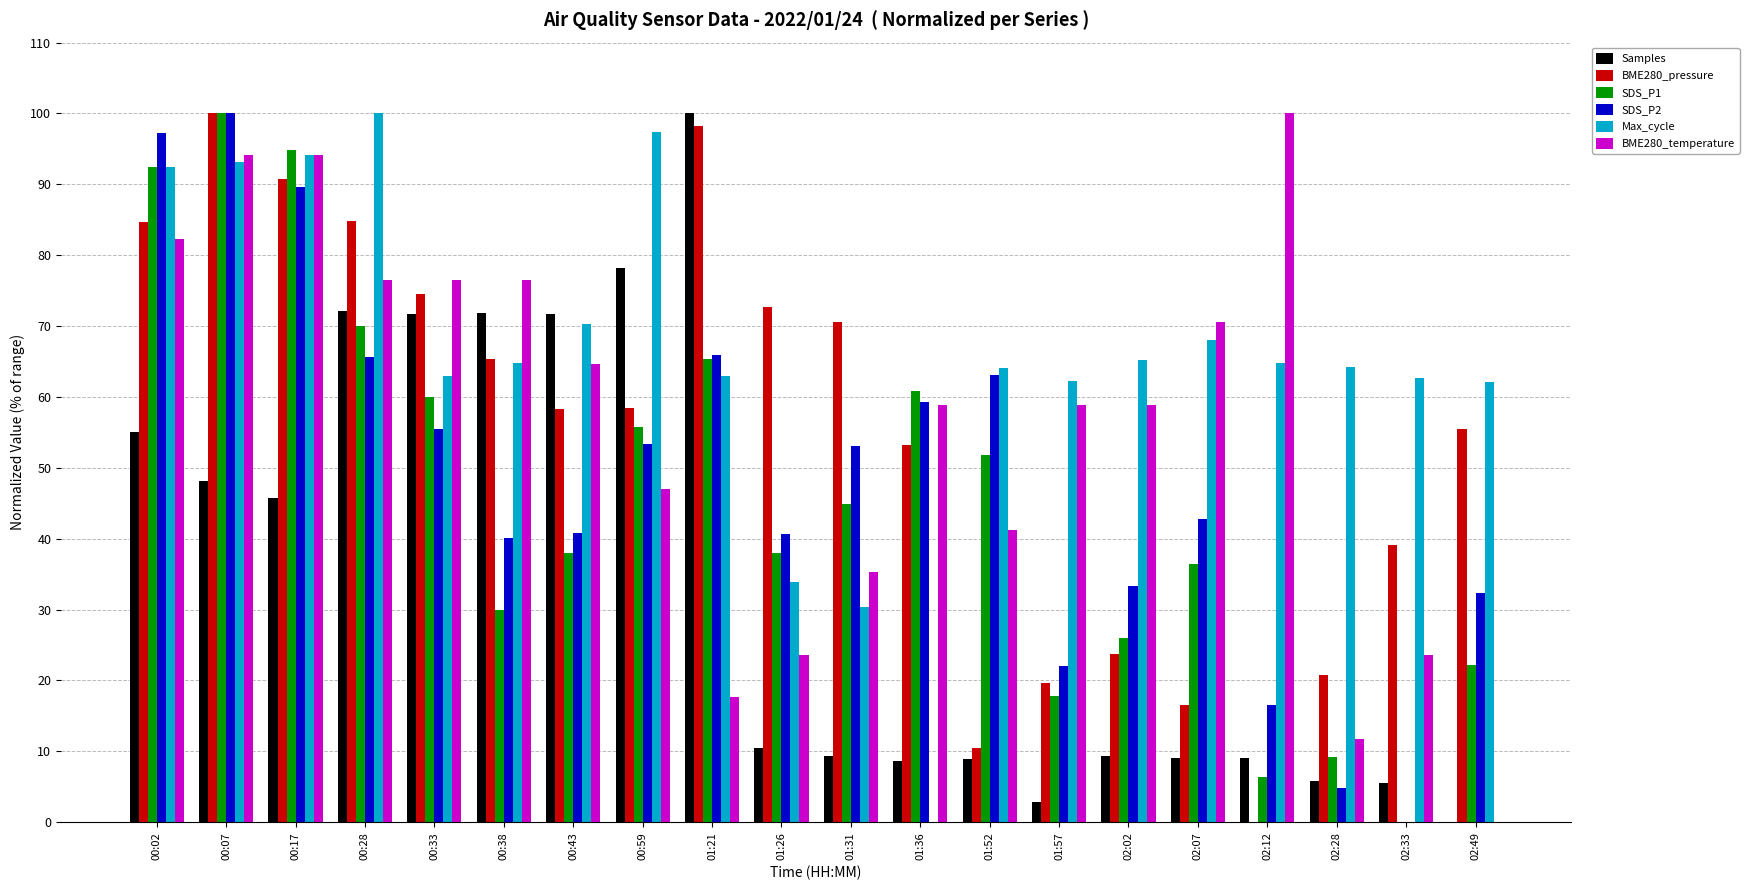

Which series has the largest total across all categories?

Max_cycle